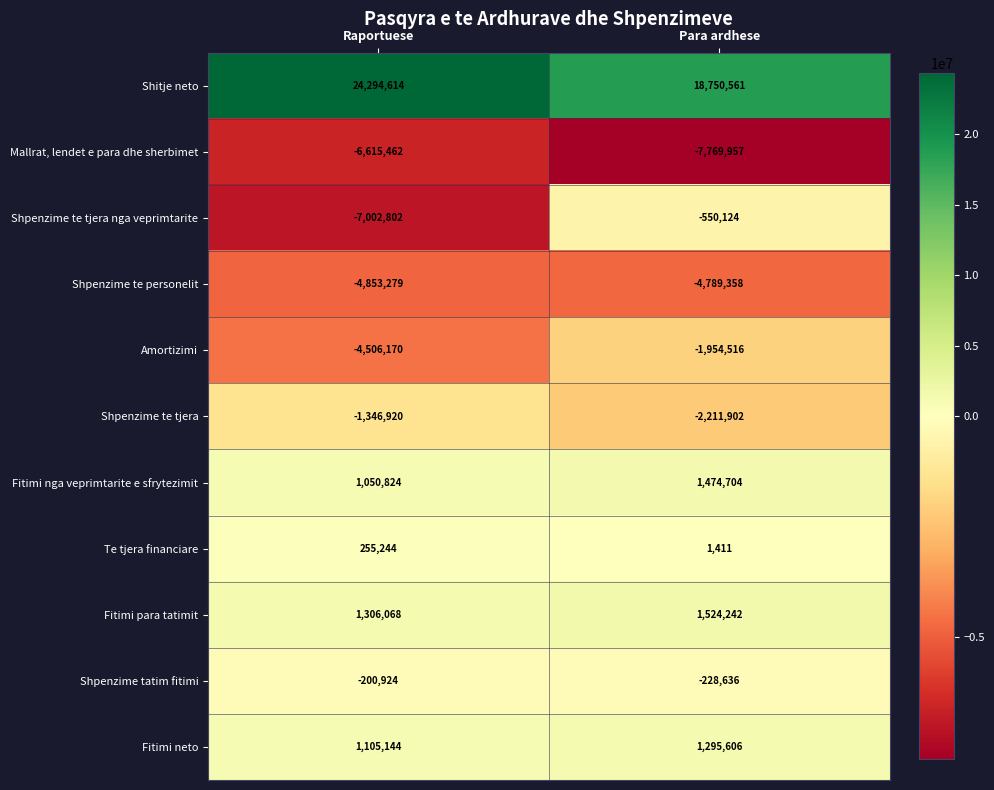

What is the sum of the Shpenzime tatim fitimi values at Para ardhese and Raportuese?

-429560